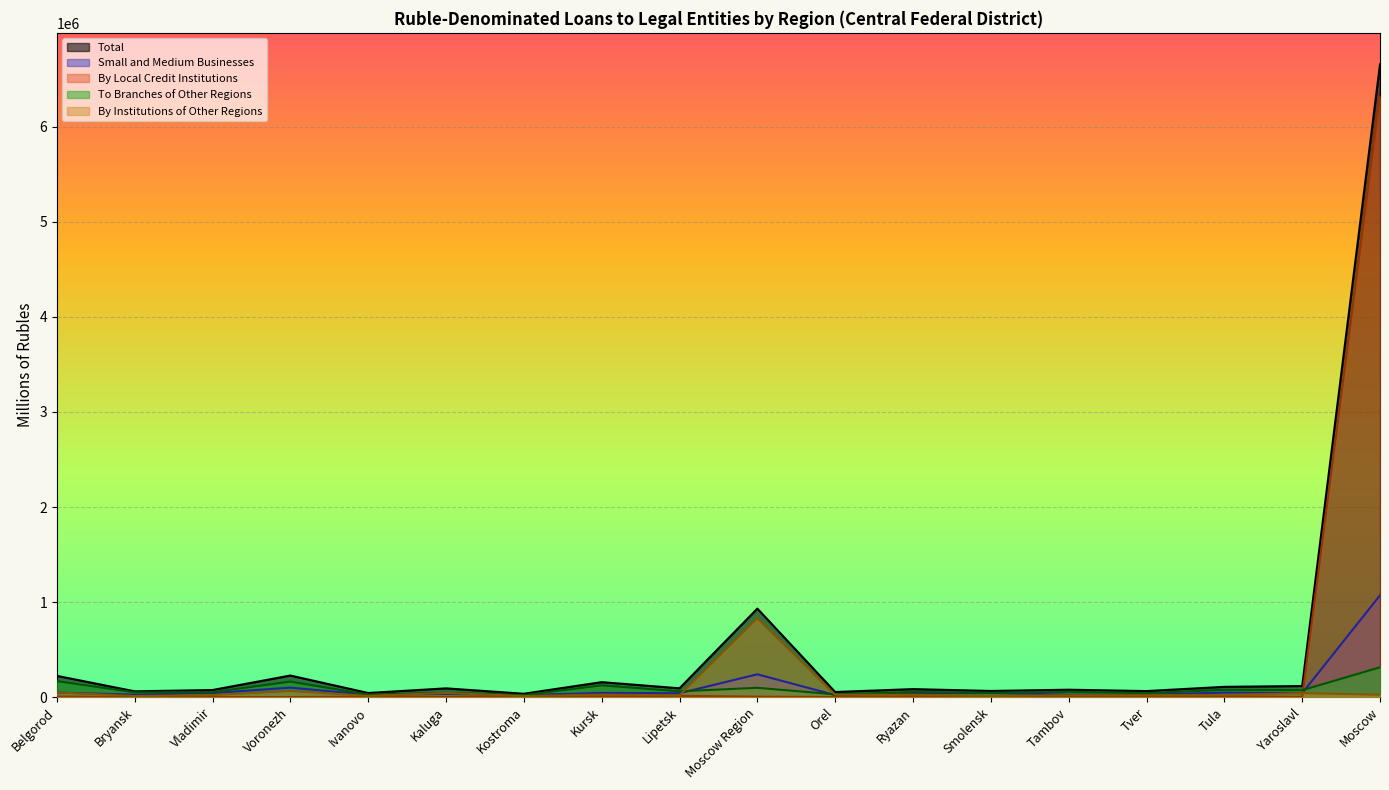

What is the average value of the Small and Medium Businesses series?

107190